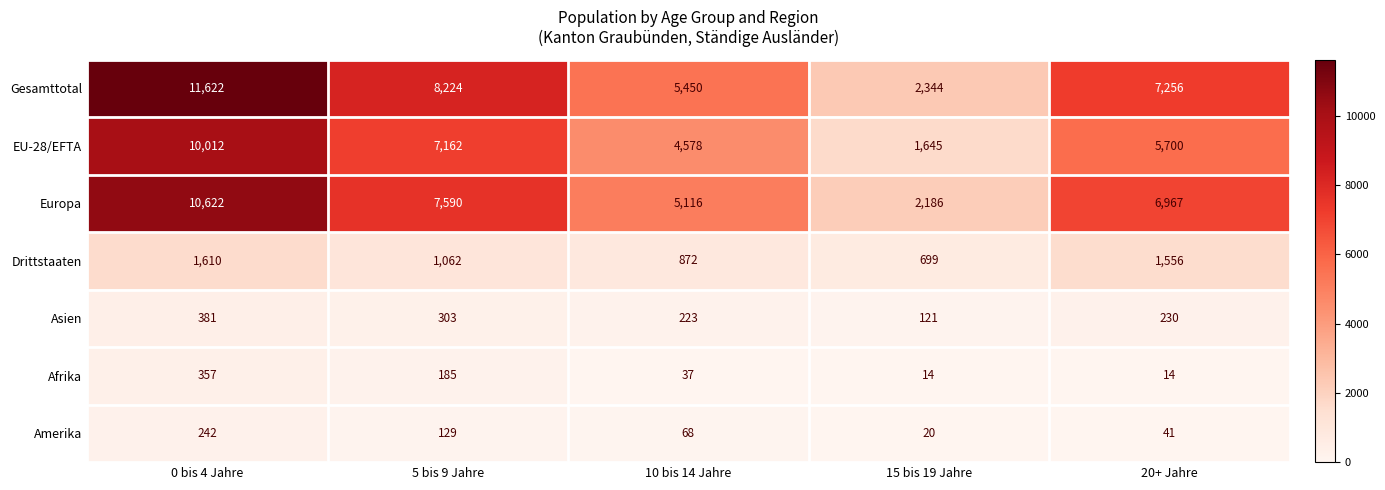

Which series has the largest total across all categories?

Gesamttotal